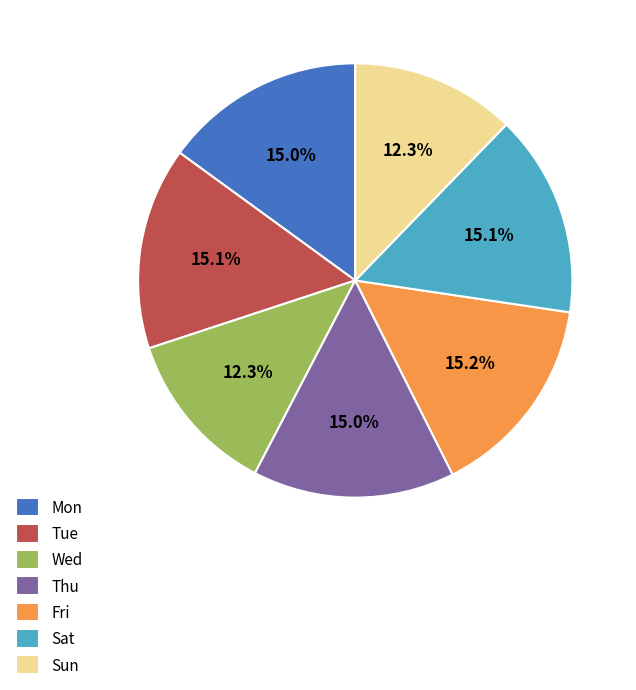

What percentage is the Thu slice, to the nearest percent?

15%